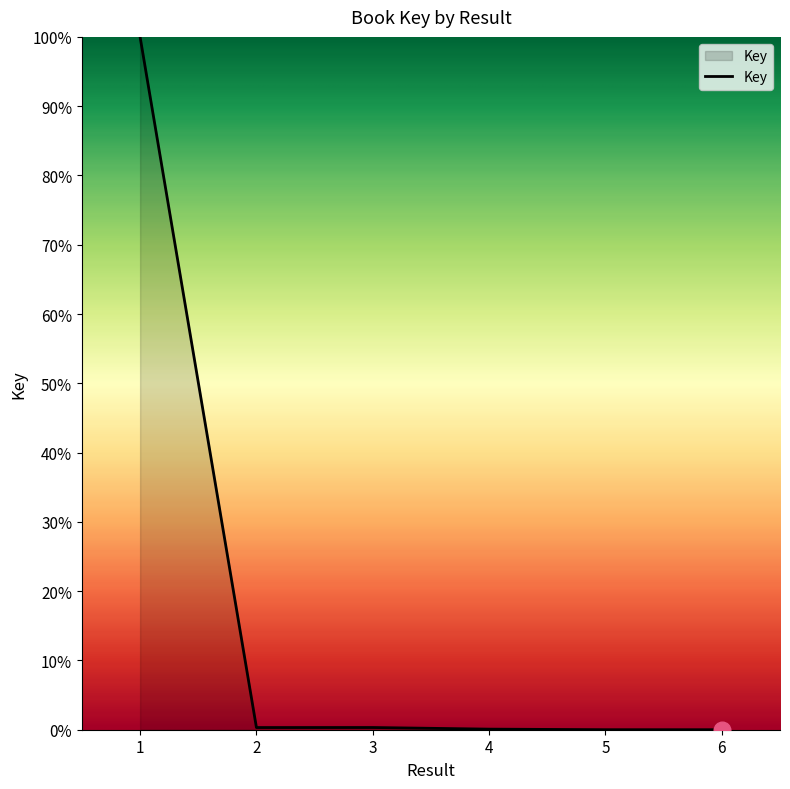

What is the difference between the maximum and minimum values?

100.0